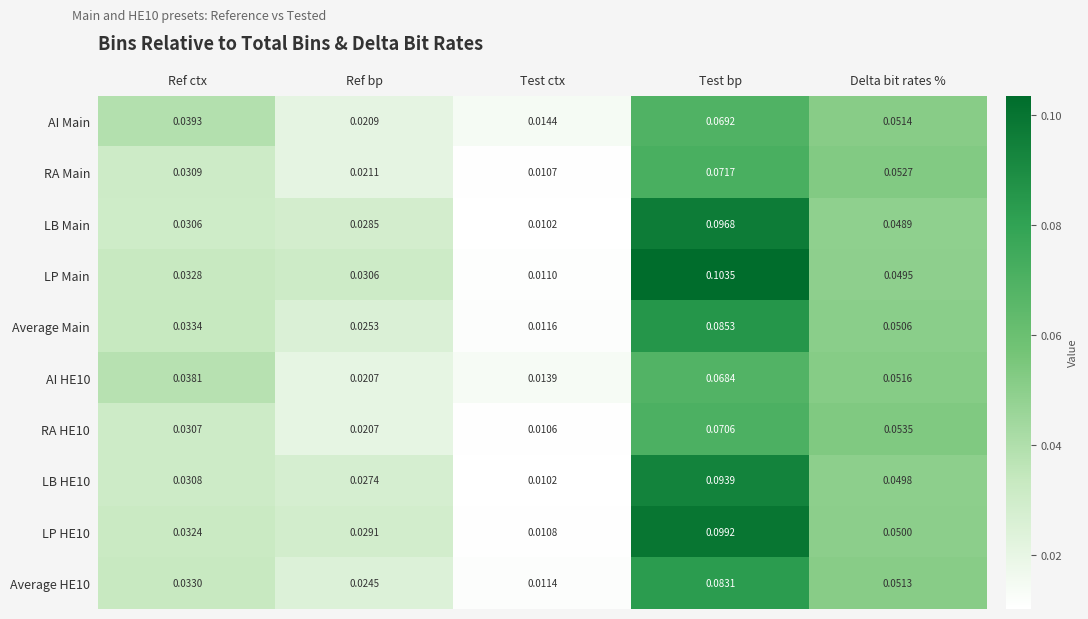

How many data points does each series have?

5